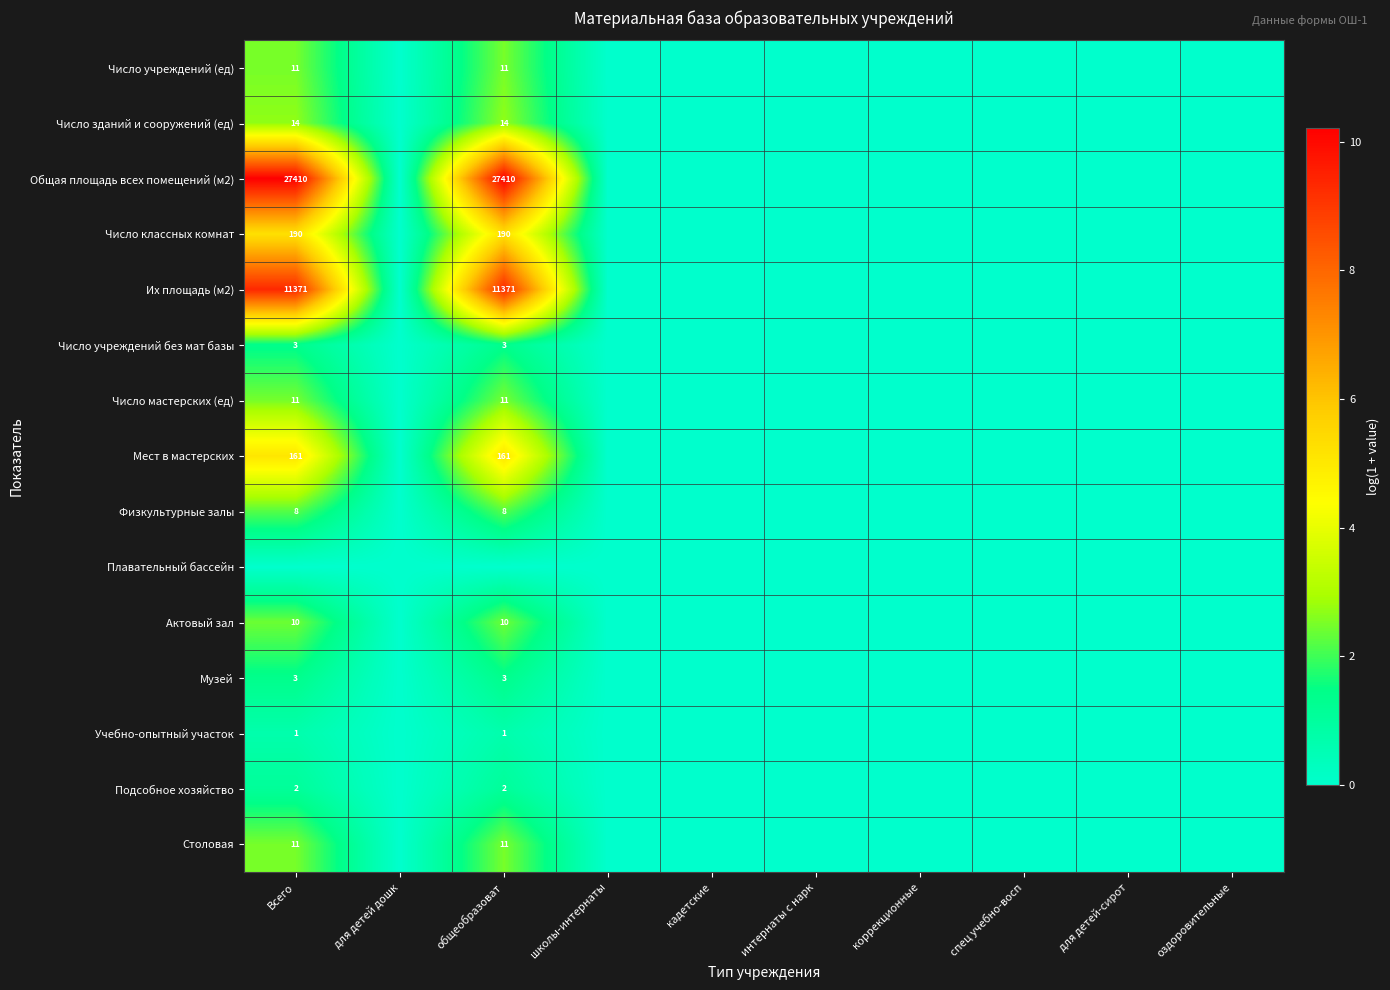

The Число мастерских (ед) series shows 11 at общеобразоват. True or false?

True